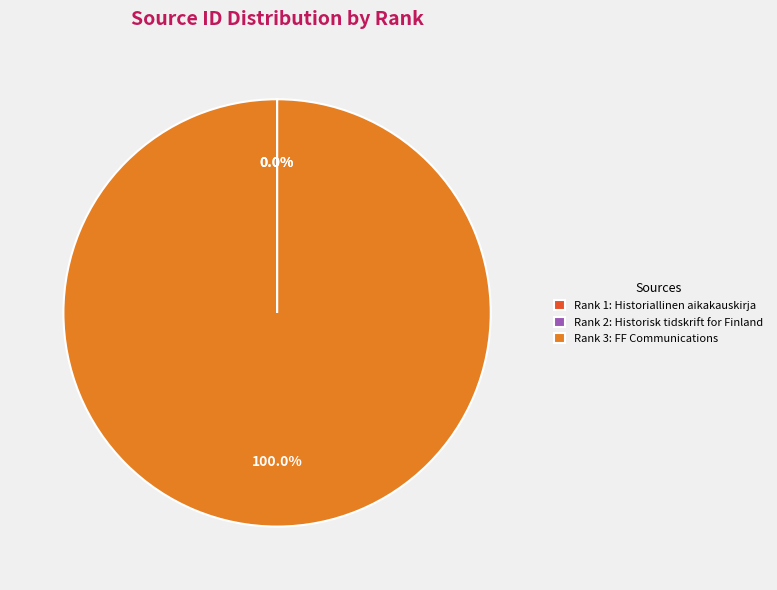

What is the largest slice in the pie chart?

Rank 3: FF Communications